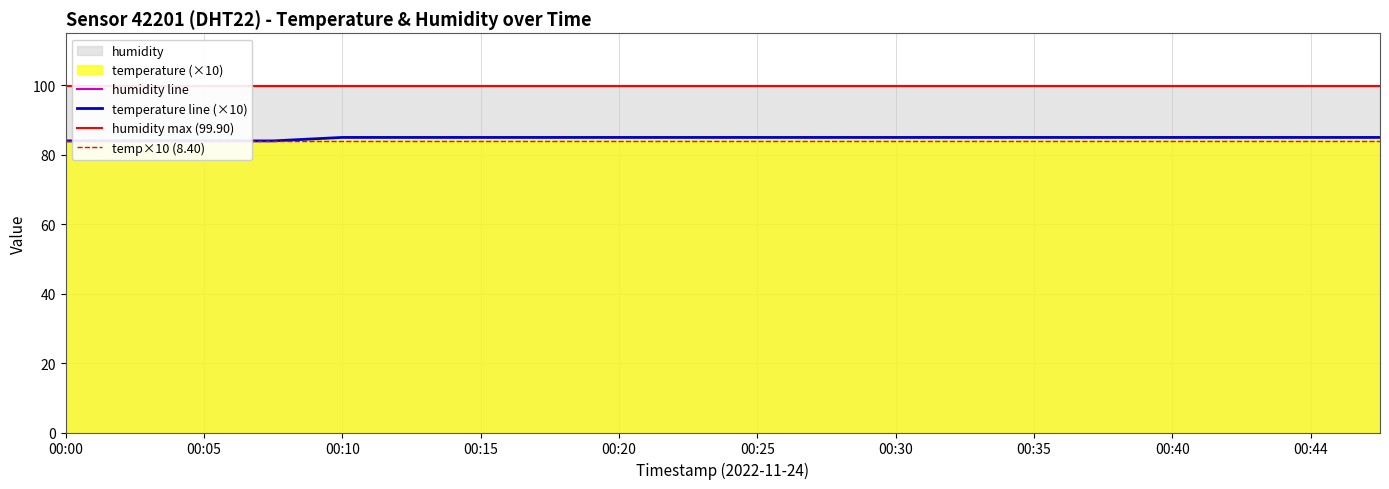

Reading left to right, extract all data points from this chart.

84	84	84	84	85	85	85	85	85	85	85	85	85	85	85	85	85	85	85	85